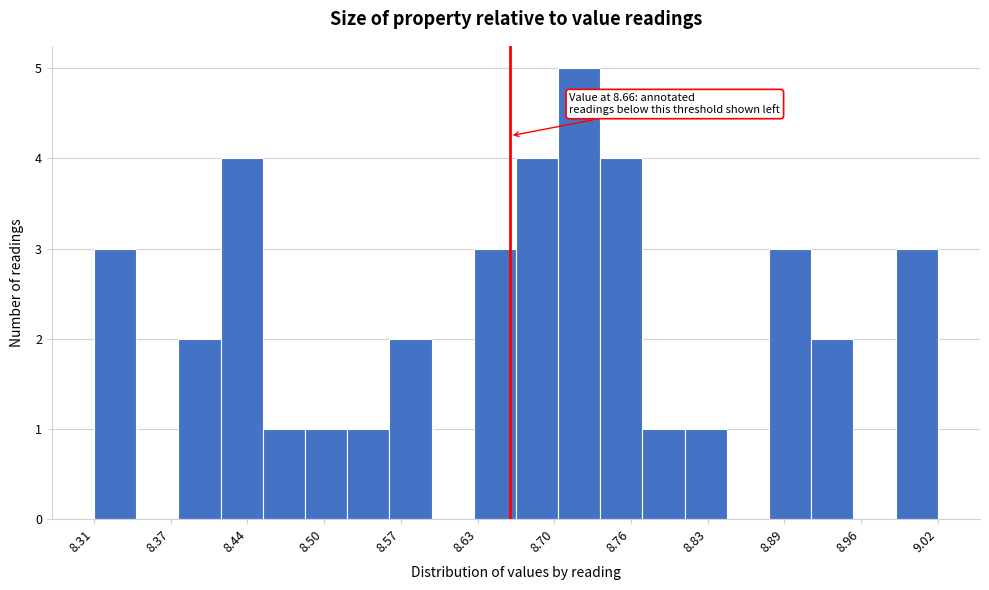

Around what value on the x-axis is the tallest bar? Give the approximate position of its centre, as read against the axis.

8.72